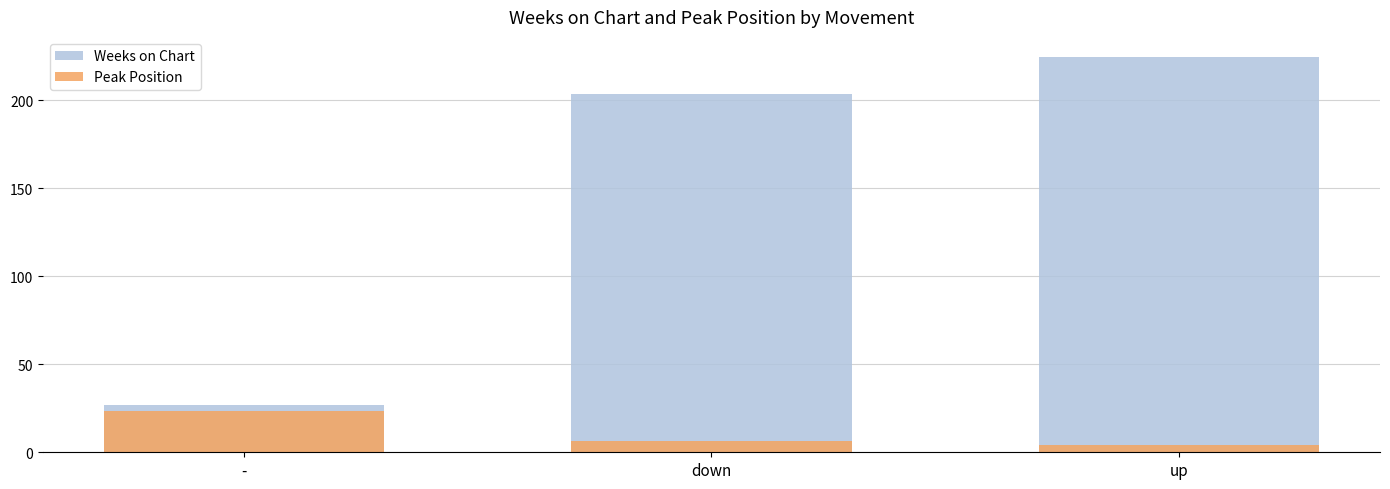

At which label does Weeks on Chart first exceed 203?

down